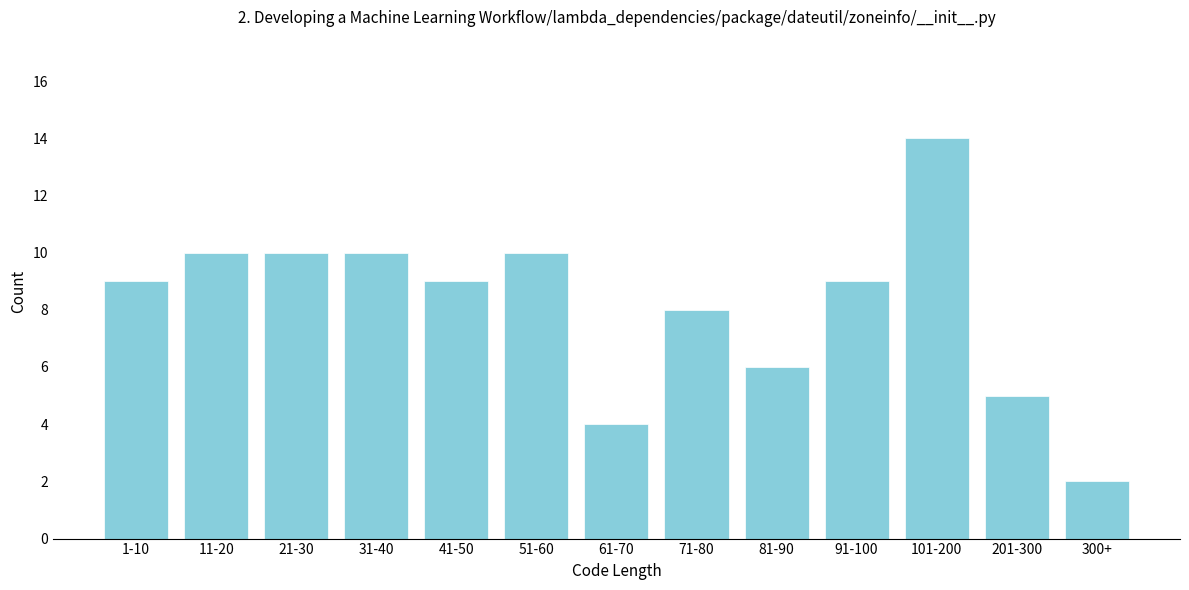

Reading left to right, what are all the values shown in this chart?

1-10=9	11-20=10	21-30=10	31-40=10	41-50=9	51-60=10	61-70=4	71-80=8	81-90=6	91-100=9	101-200=14	201-300=5	300+=2